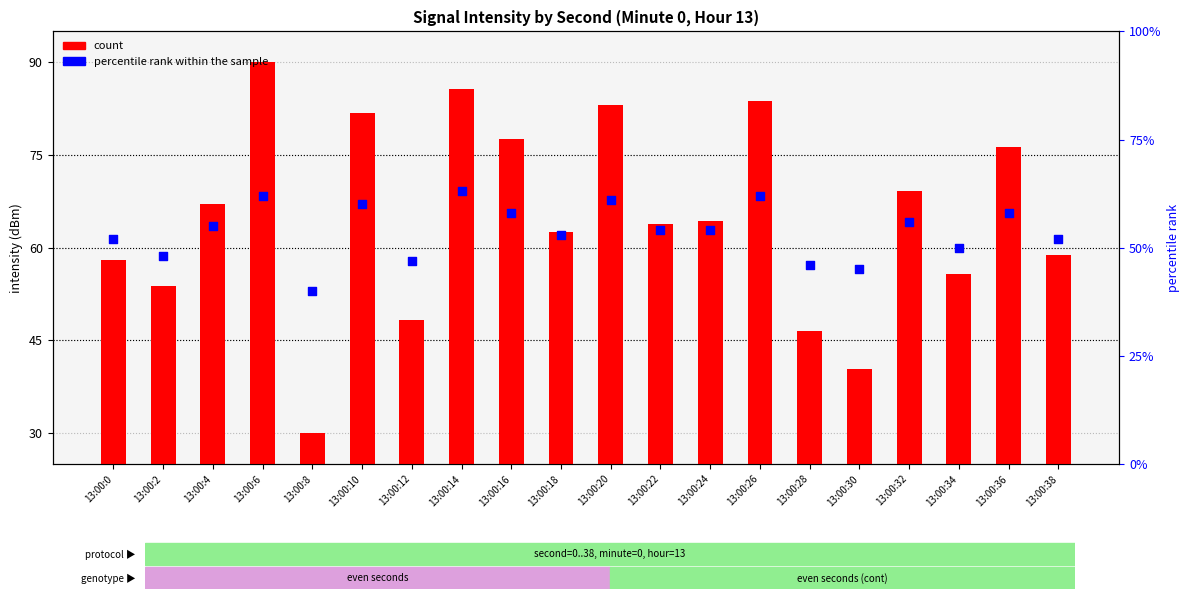

Which series reaches the maximum Y coordinate?

count